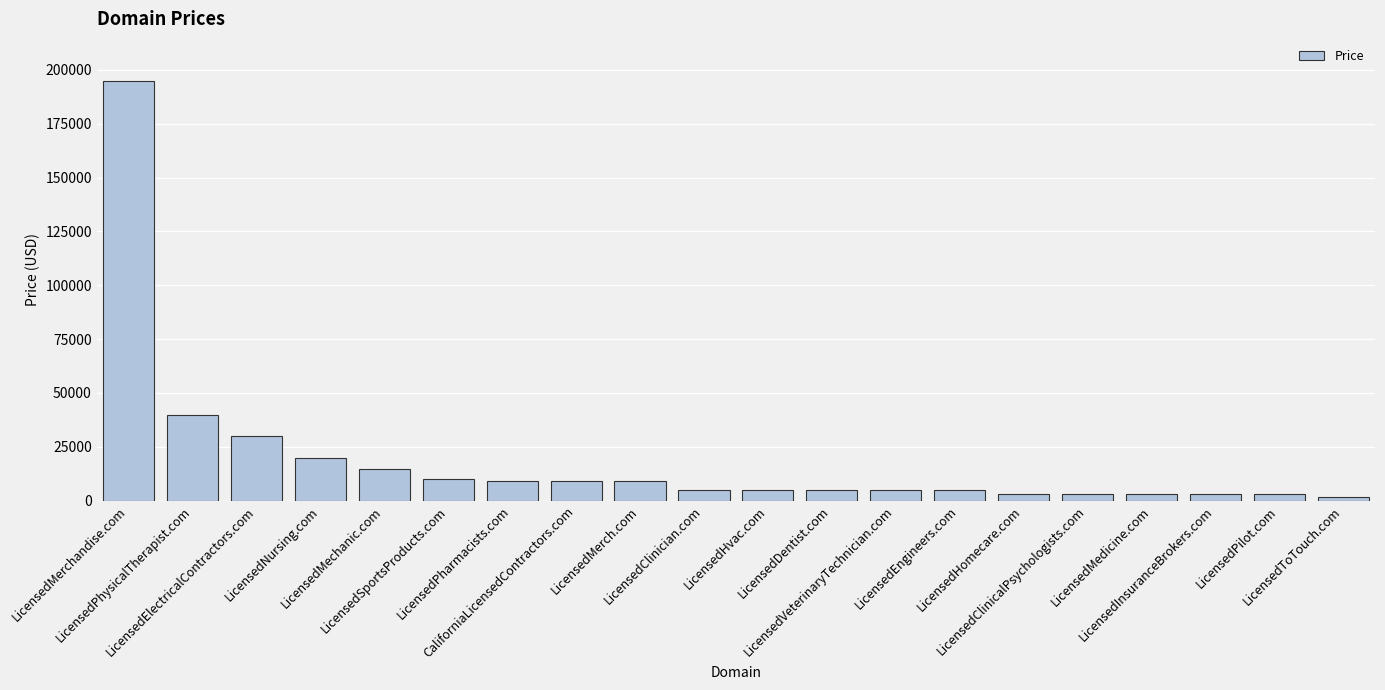

What is the difference between the maximum and minimum values?

193000